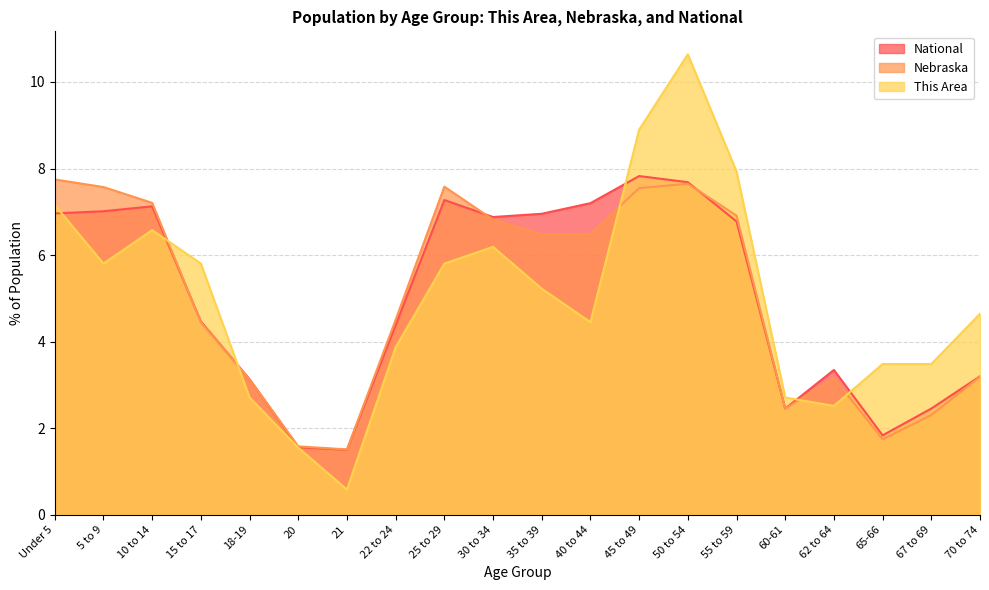

How many data points in Nebraska are above 6?

10